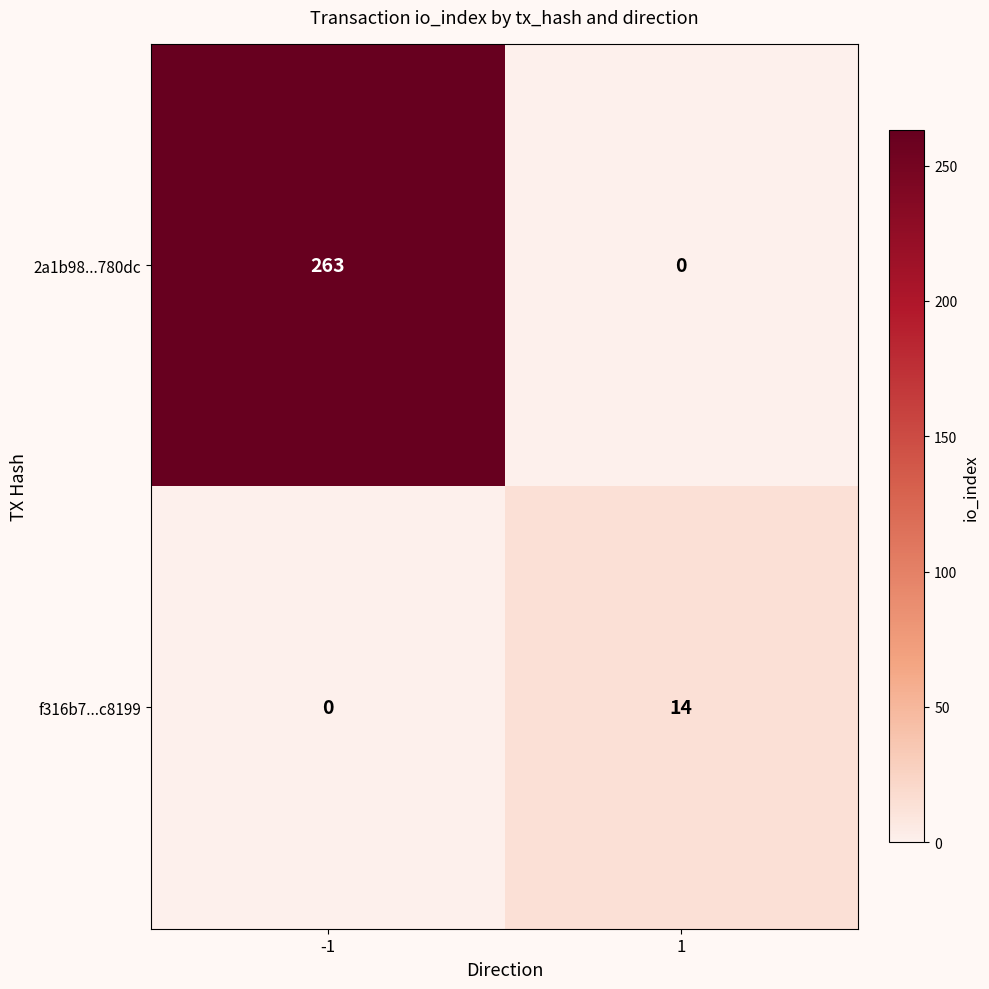

Reading right to left, list all the values displayed in this chart.

2a1b98...780dc: 0	263
f316b7...c8199: 14	0